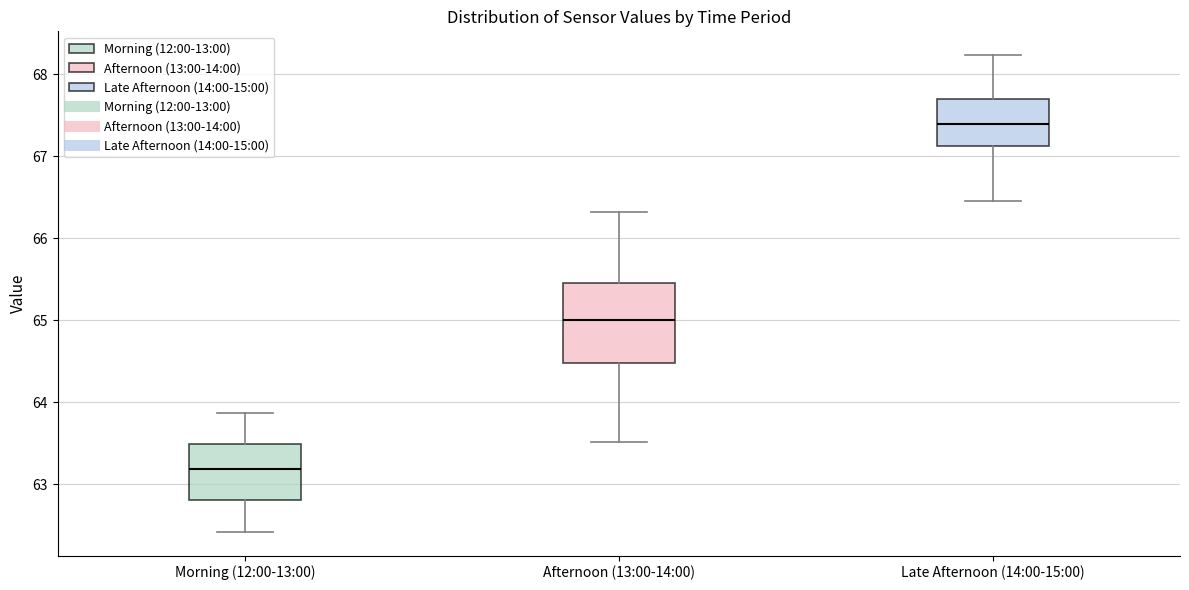

Reading left to right, transcribe this box plot: for each box, give where its median line is, the range the box spans, and where its two whiskers end, as read against the y-axis. The values are not printed on the chart, so give them approximately, as read against the axis.

Morning (12:00-13:00): median 63.2, box 62.8 to 63.5, whiskers 62.4 to 63.9
Afternoon (13:00-14:00): median 65.0, box 64.5 to 65.5, whiskers 63.5 to 66.3
Late Afternoon (14:00-15:00): median 67.4, box 67.1 to 67.7, whiskers 66.5 to 68.2